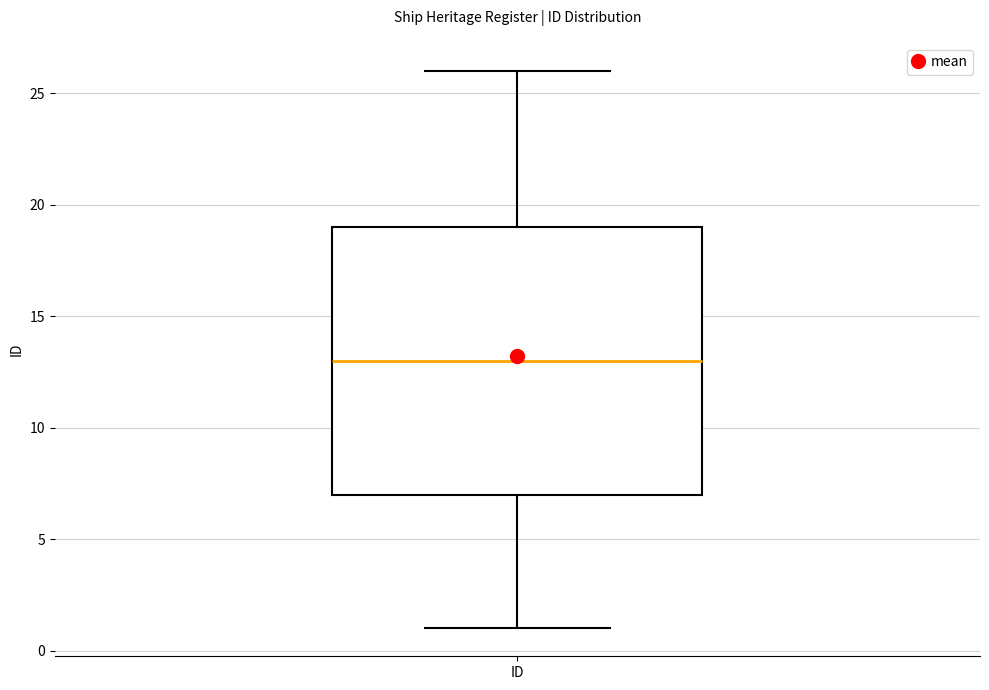

Where is the lower edge of the box for ID on the y-axis? The values are not printed on the chart, so give them approximately, as read against the axis.

7